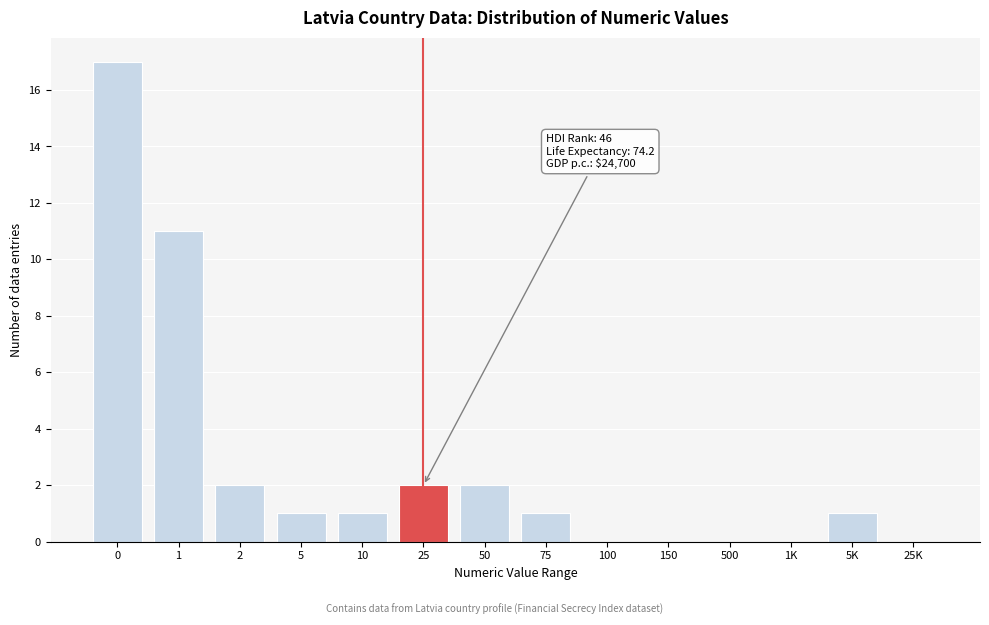

Reading right to left, list all the values displayed in this chart.

25K=0	5K=1	1K=0	500=0	150=0	100=0	75=1	50=2	25=2	10=1	5=1	2=2	1=11	0=17